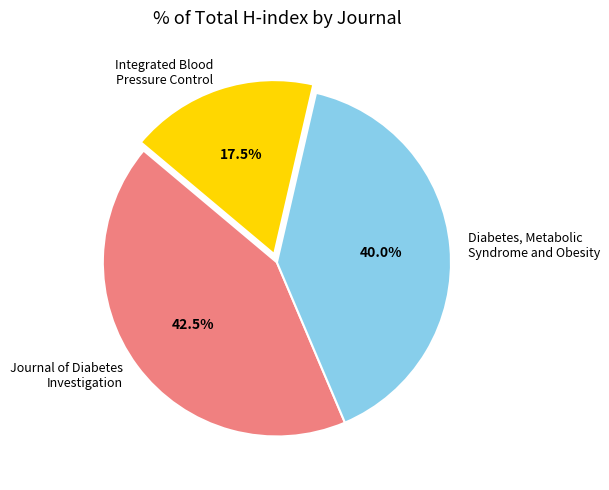

True or false: Diabetes, Metabolic Syndrome and Obesity accounts for 29% of the total.

False